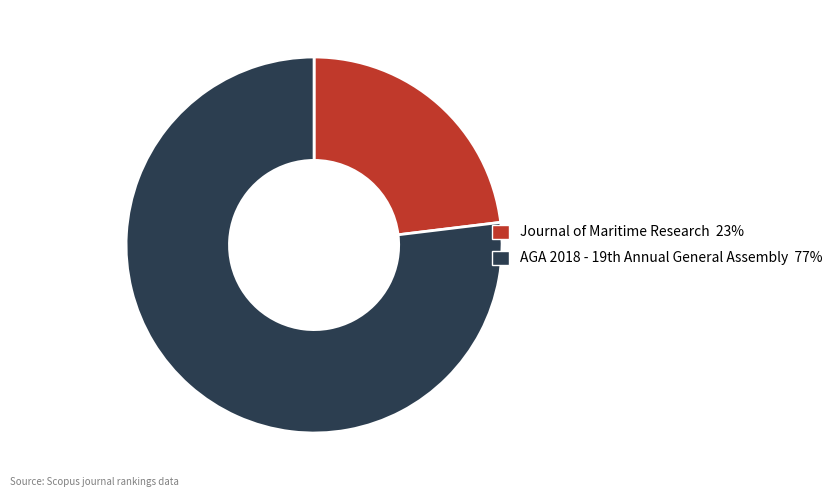

Rank the categories by value from highest to lowest.

AGA 2018 - 19th Annual General Assembly, Journal of Maritime Research